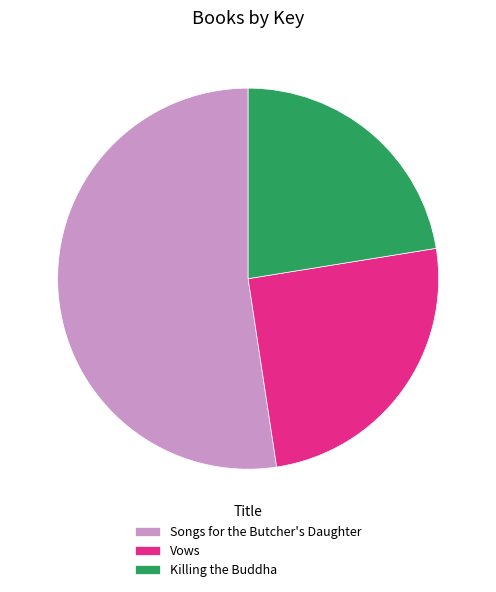

Which category has the biggest portion of the pie?

Songs for the Butcher's Daughter